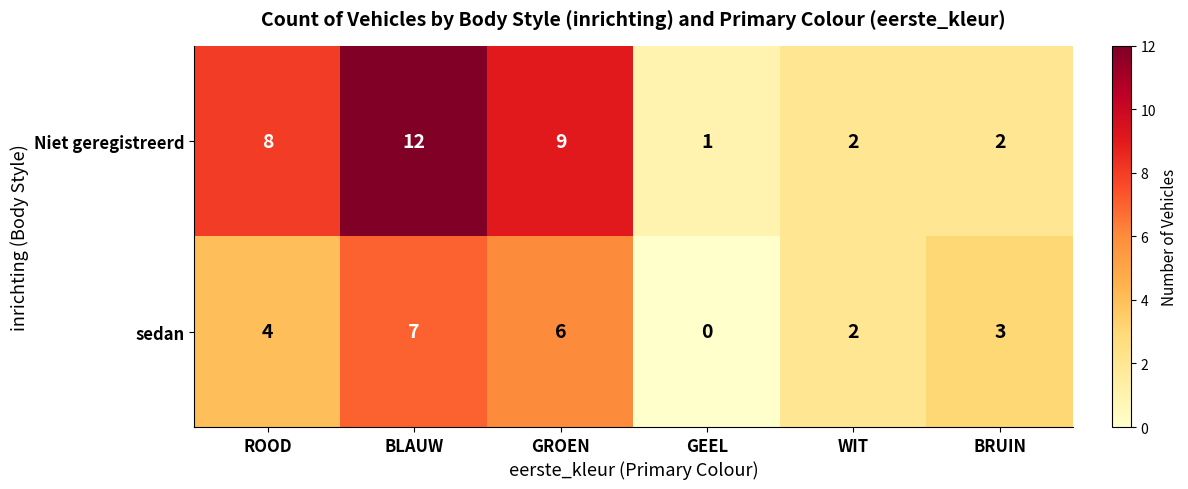

What is the sum of the sedan values at ROOD and BRUIN?

7